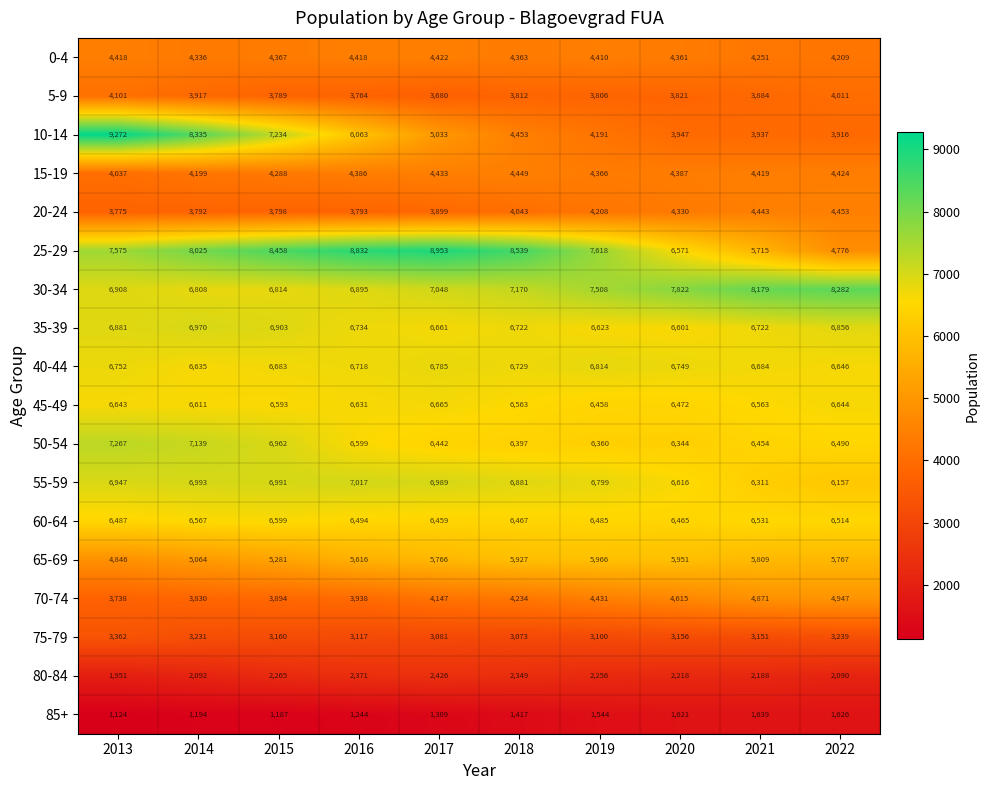

At which category is the sum across all series the highest?

2013